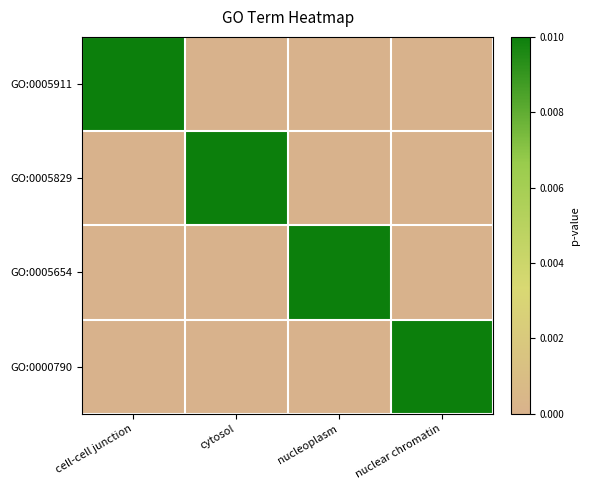

Rank the series at nuclear chromatin from lowest to highest value.

GO:0005911, GO:0005829, GO:0005654, GO:0000790